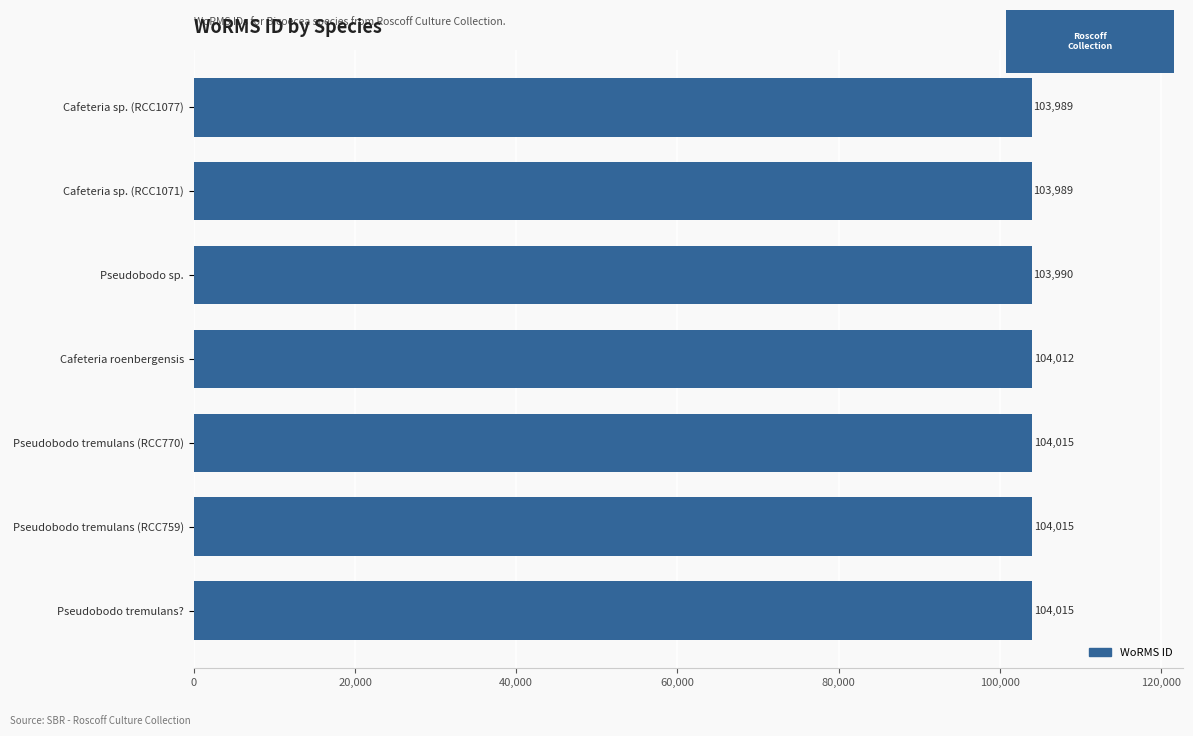

What is the average value?

104004